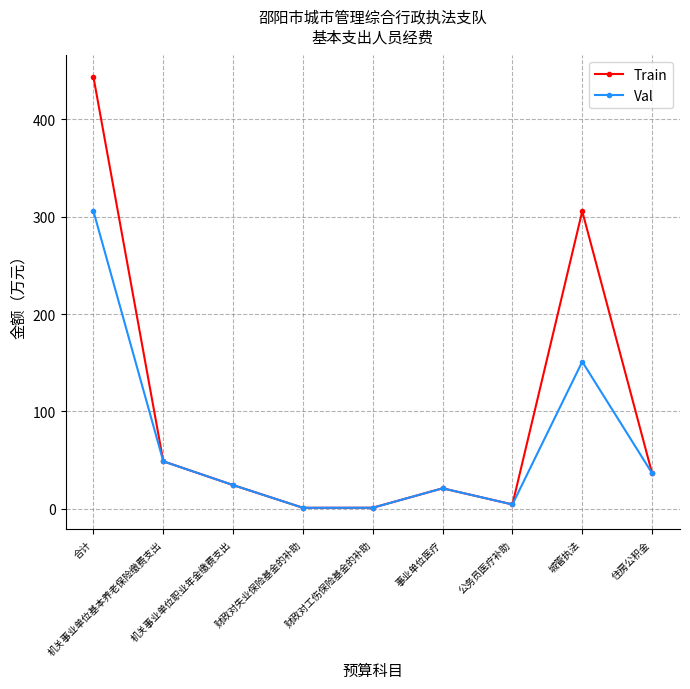

At which category does the chart reach its peak across all series?

合计